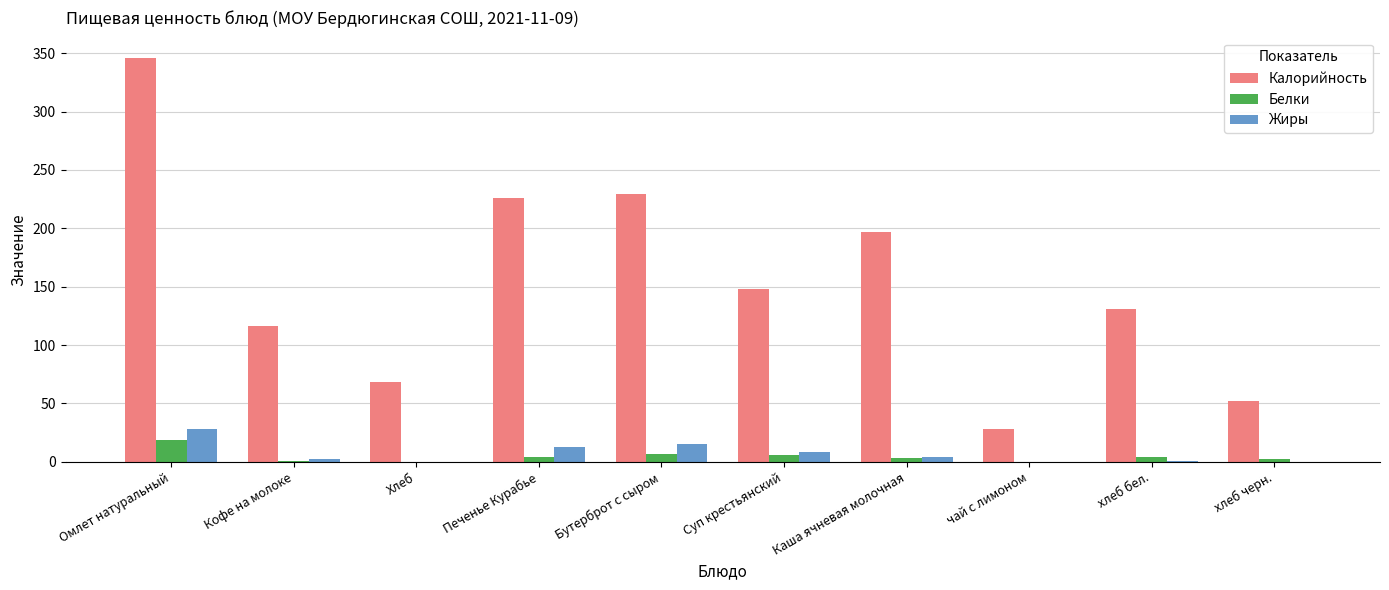

The Калорийность series shows 11 at хлеб черн.. True or false?

False